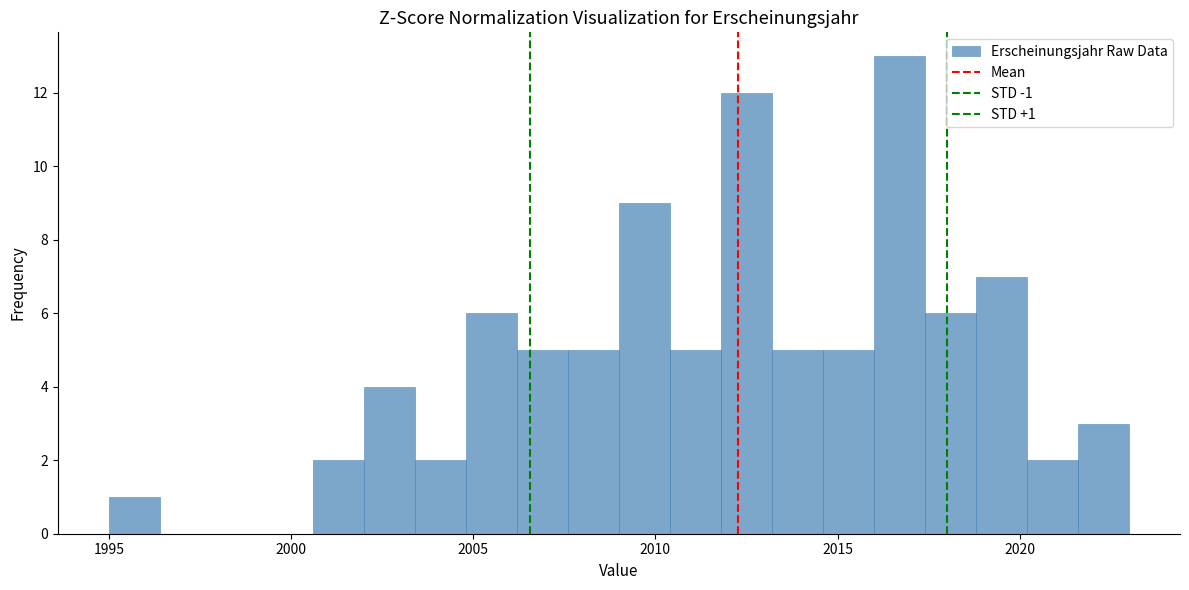

Read against the x-axis, roughly where is the centre of the tallest bar?

2016.5